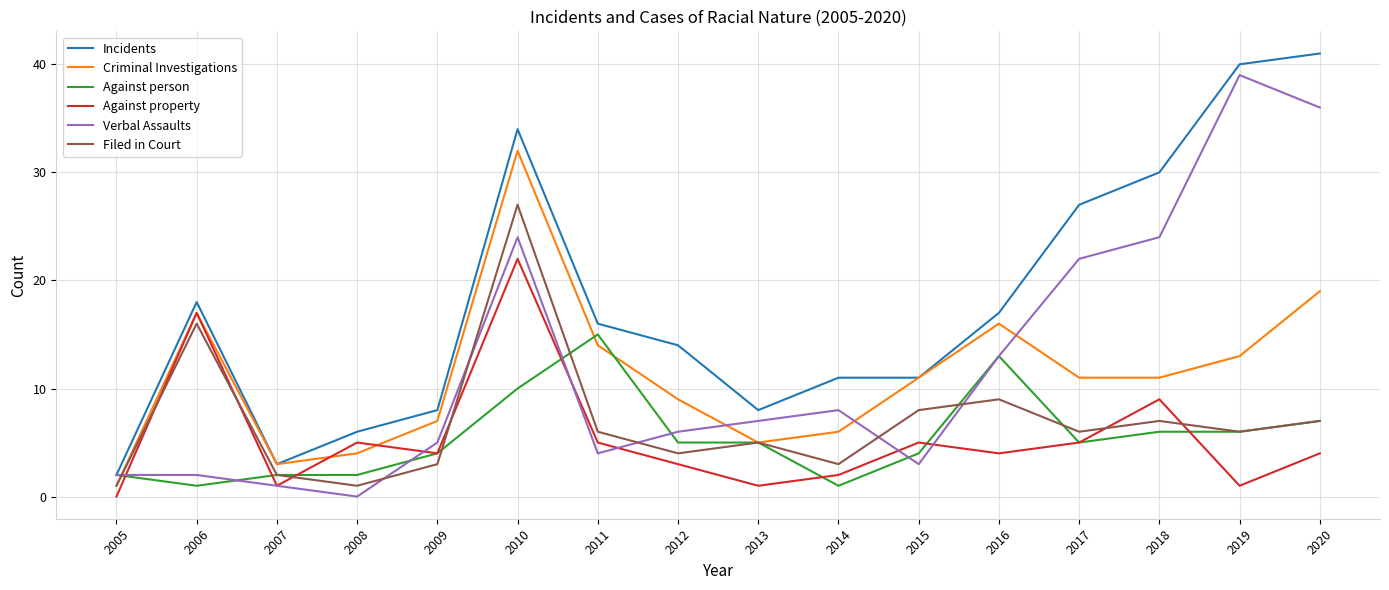

What is the highest value of the Verbal Assaults series?

39